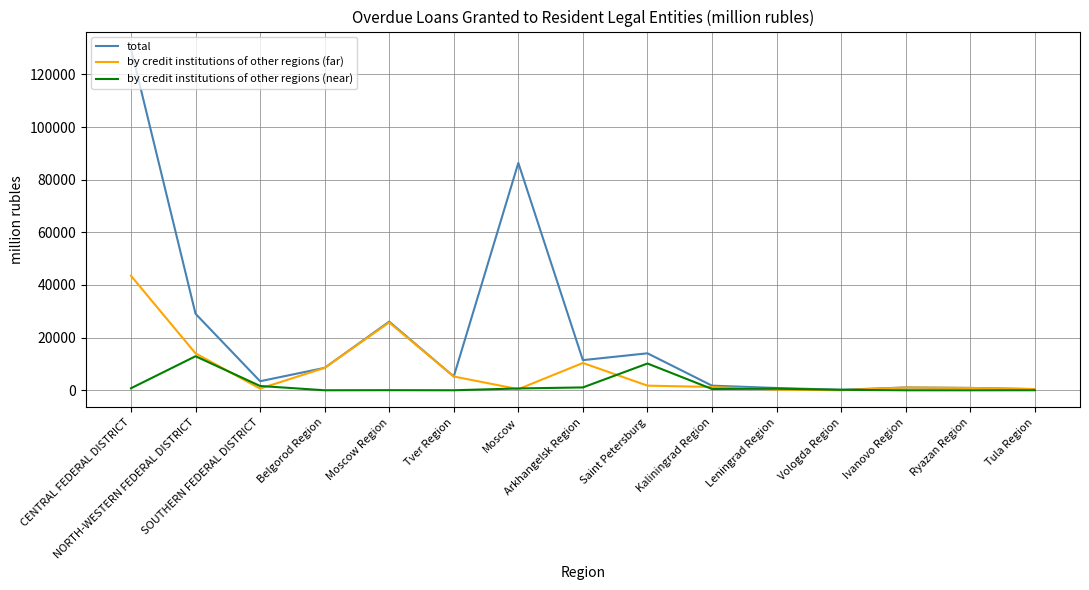

At which category does by credit institutions of other regions (near) reach its first local peak?

NORTH-WESTERN FEDERAL DISTRICT